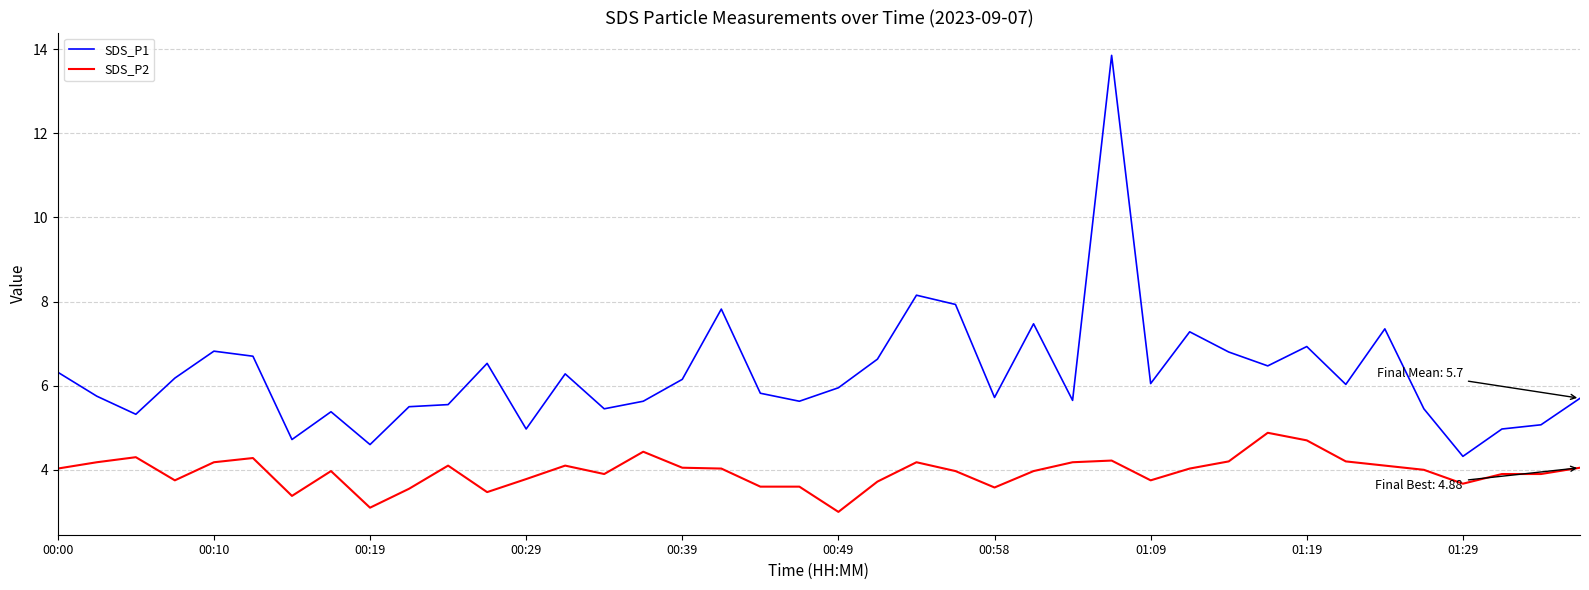

What is the lowest value of the SDS_P2 series?

3.0